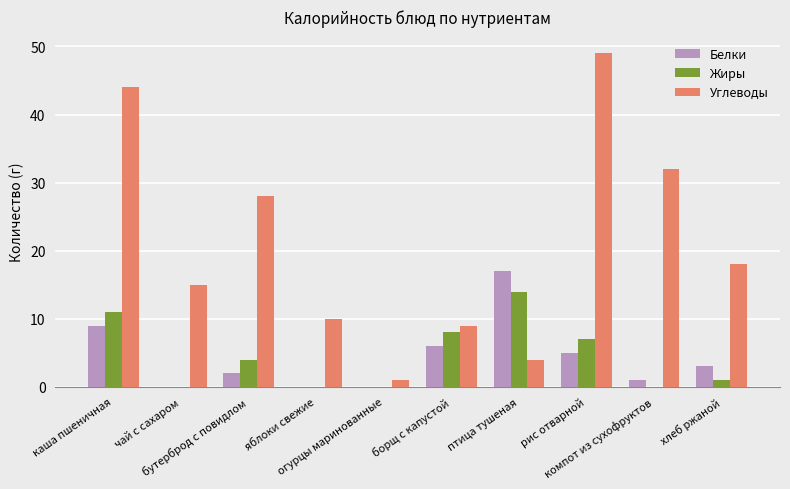

What are all the series names shown in the legend?

Белки, Жиры, Углеводы